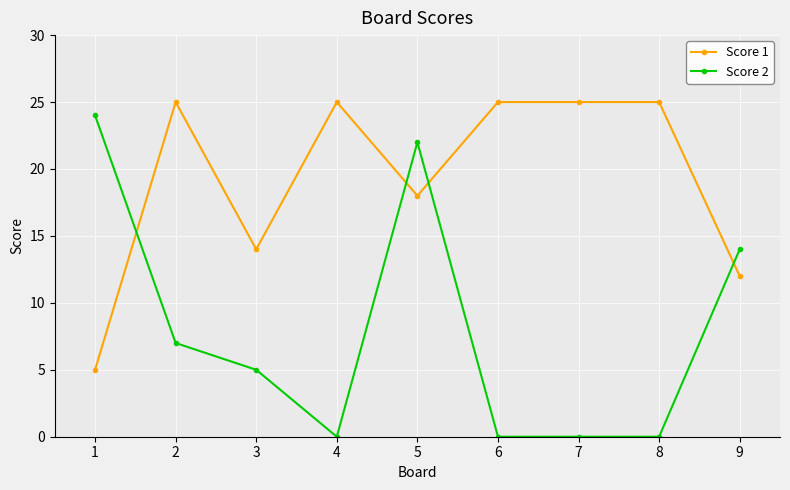

Is the value of Score 1 at 3 greater than the value of Score 2 at 6?

Yes